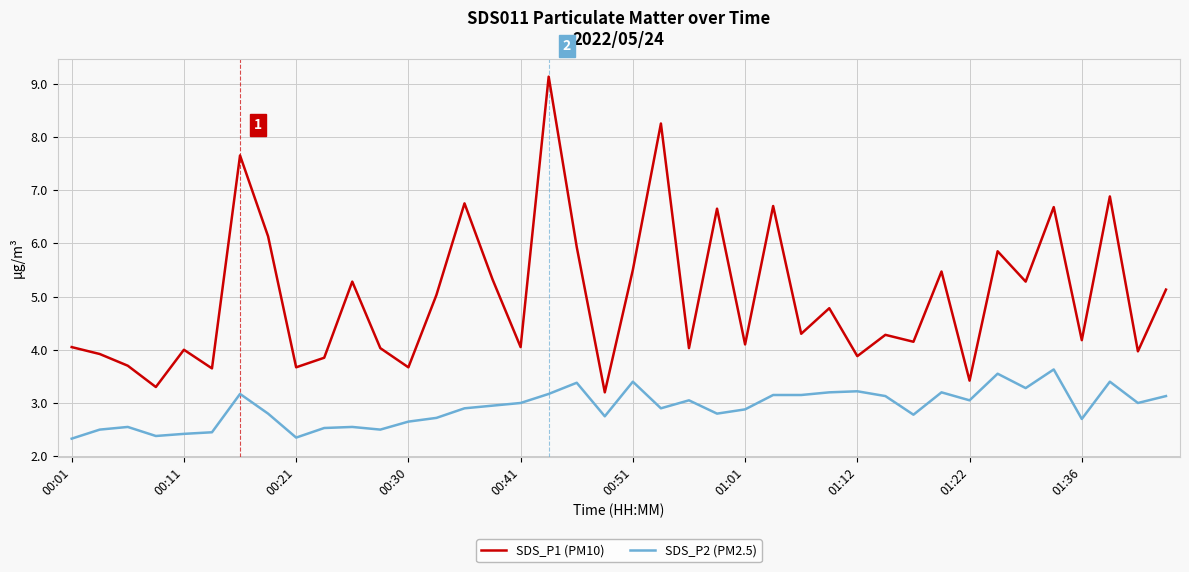

What is the difference between the maximum and minimum values in the SDS_P1 (PM10) series?

5.9